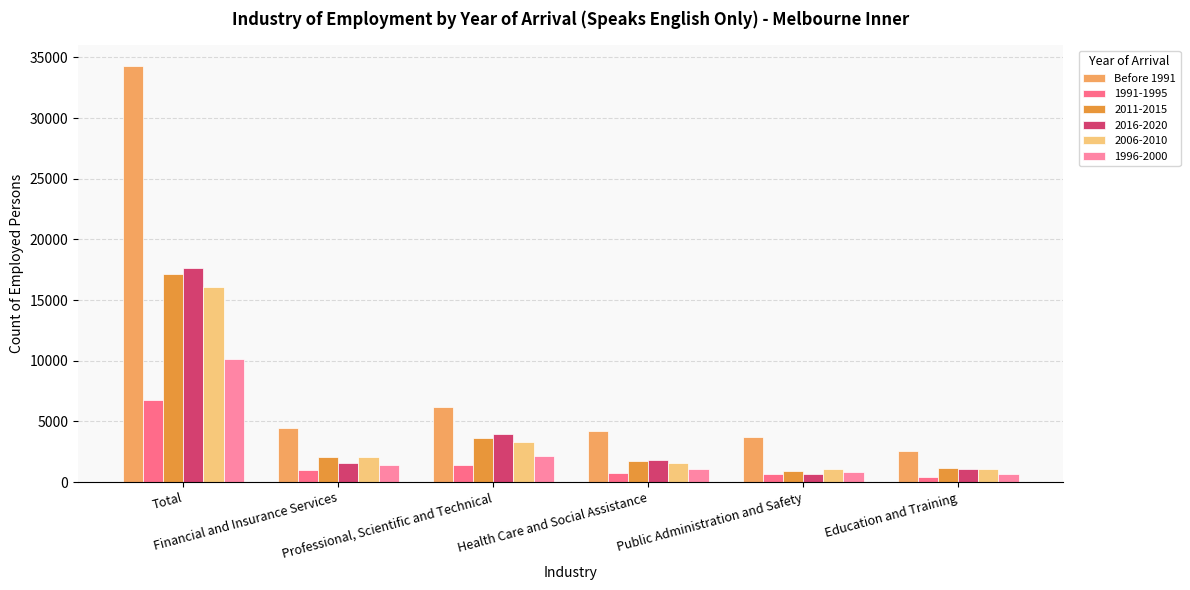

How many values in the 2011-2015 series are below 2051?

3